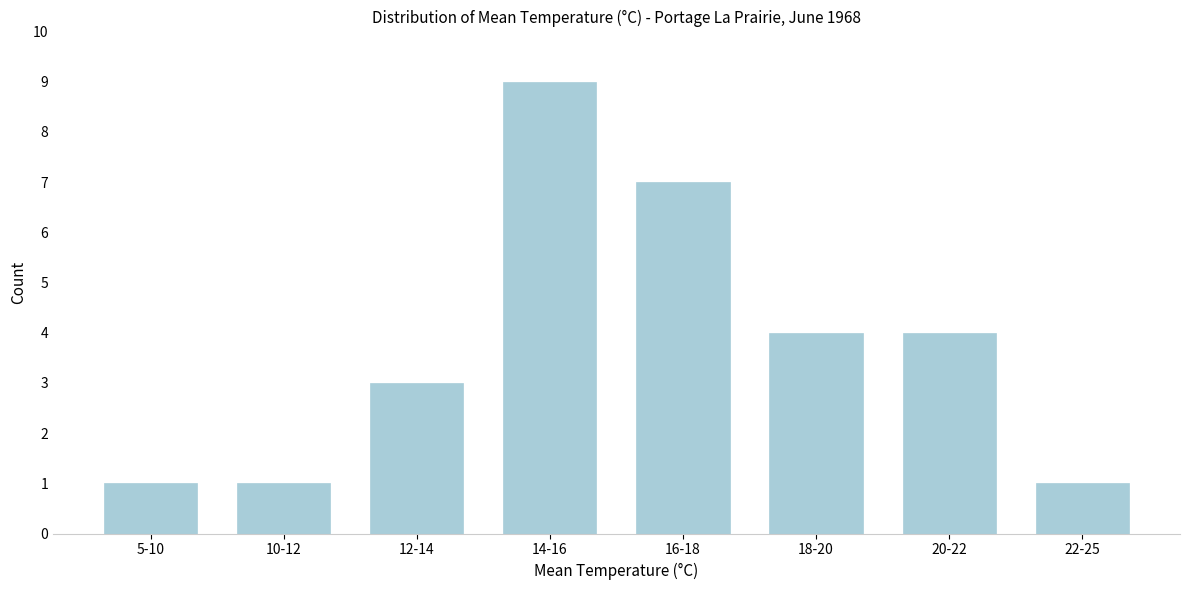

Reading left to right, what are all the values shown in this chart?

1	1	3	9	7	4	4	1